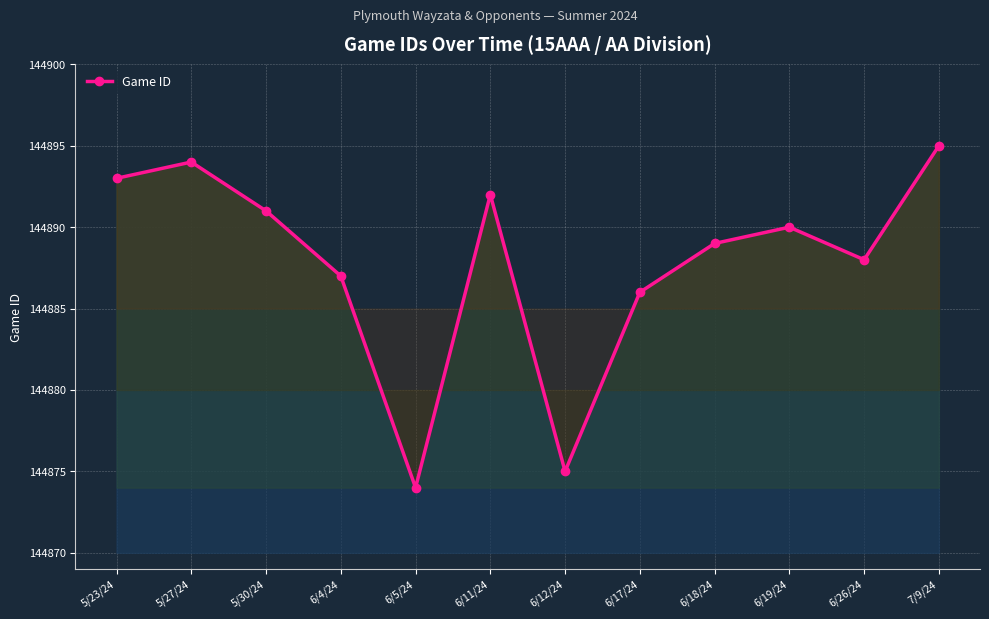

What is the smallest value displayed?

144874